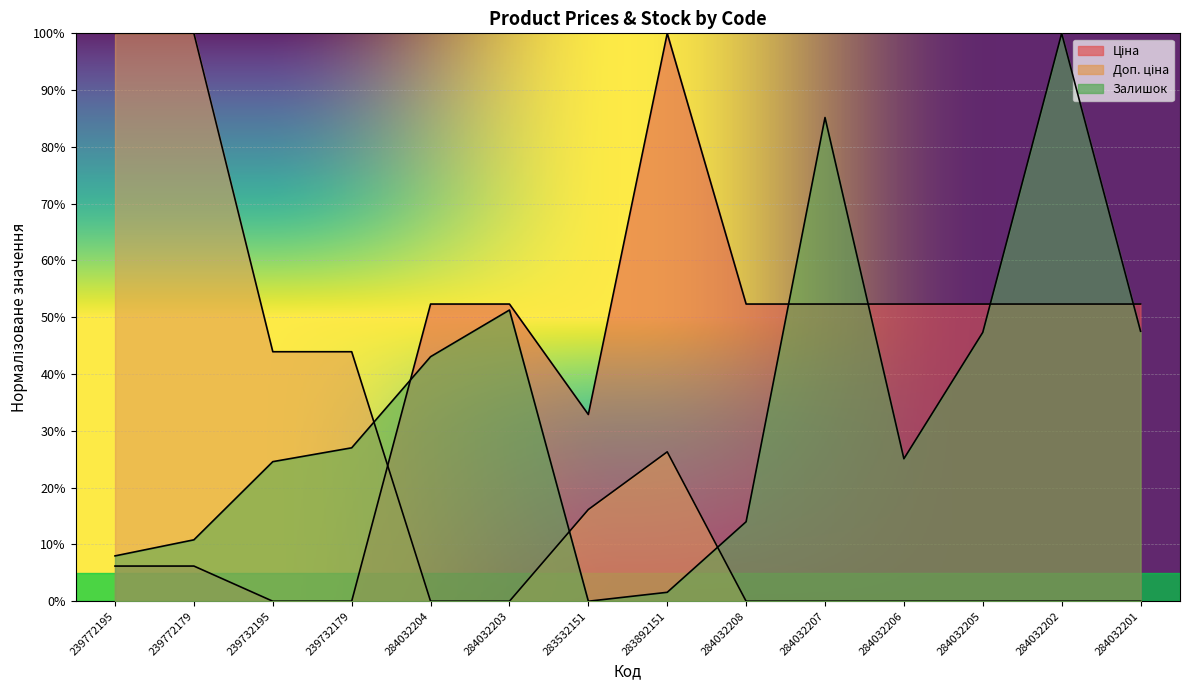

What is the maximum value shown in the chart?

100.0